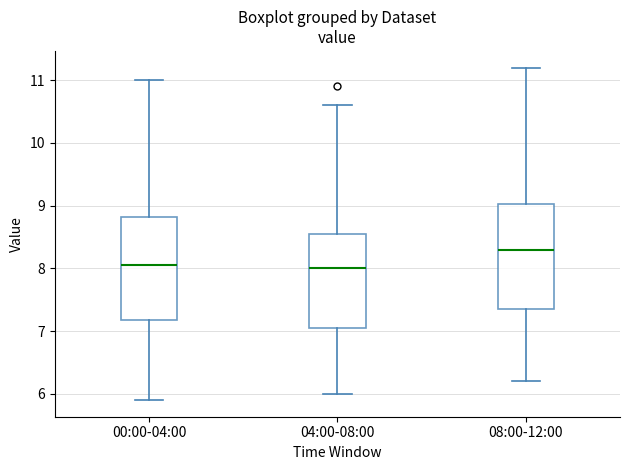

Reading left to right, transcribe this box plot: for each box, give where its median line is, the range the box spans, and where its two whiskers end, as read against the y-axis. The values are not printed on the chart, so give them approximately, as read against the axis.

00:00-04:00: median 8.1, box 7.2 to 8.8, whiskers 5.9 to 11.0
04:00-08:00: median 8.0, box 7.1 to 8.6, whiskers 6.0 to 10.6
08:00-12:00: median 8.3, box 7.4 to 9.0, whiskers 6.2 to 11.2